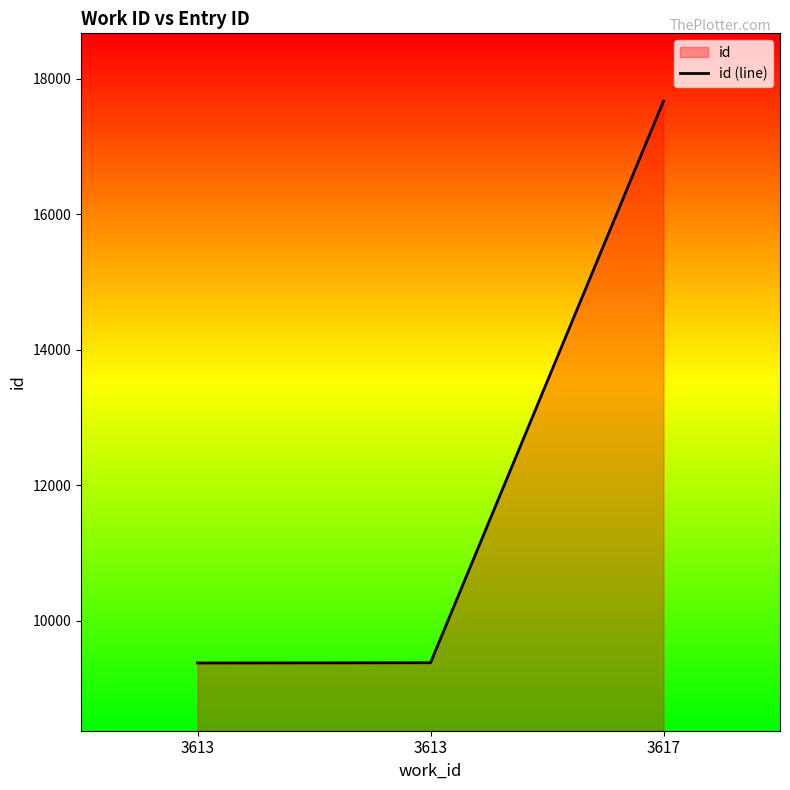

Reading right to left, list all the values displayed in this chart.

17674	9382	9379